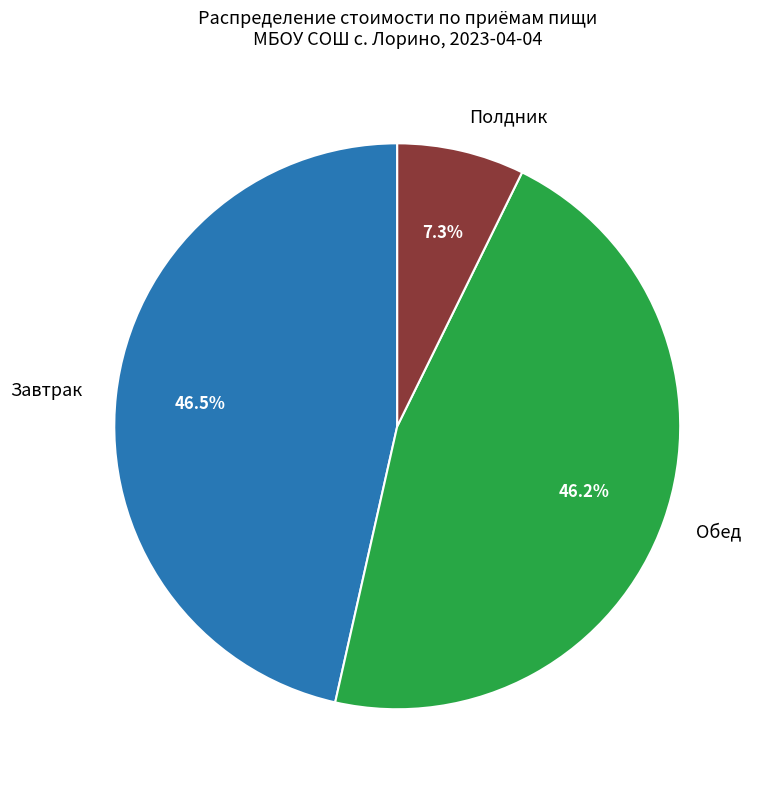

Which slice is the smallest?

Полдник